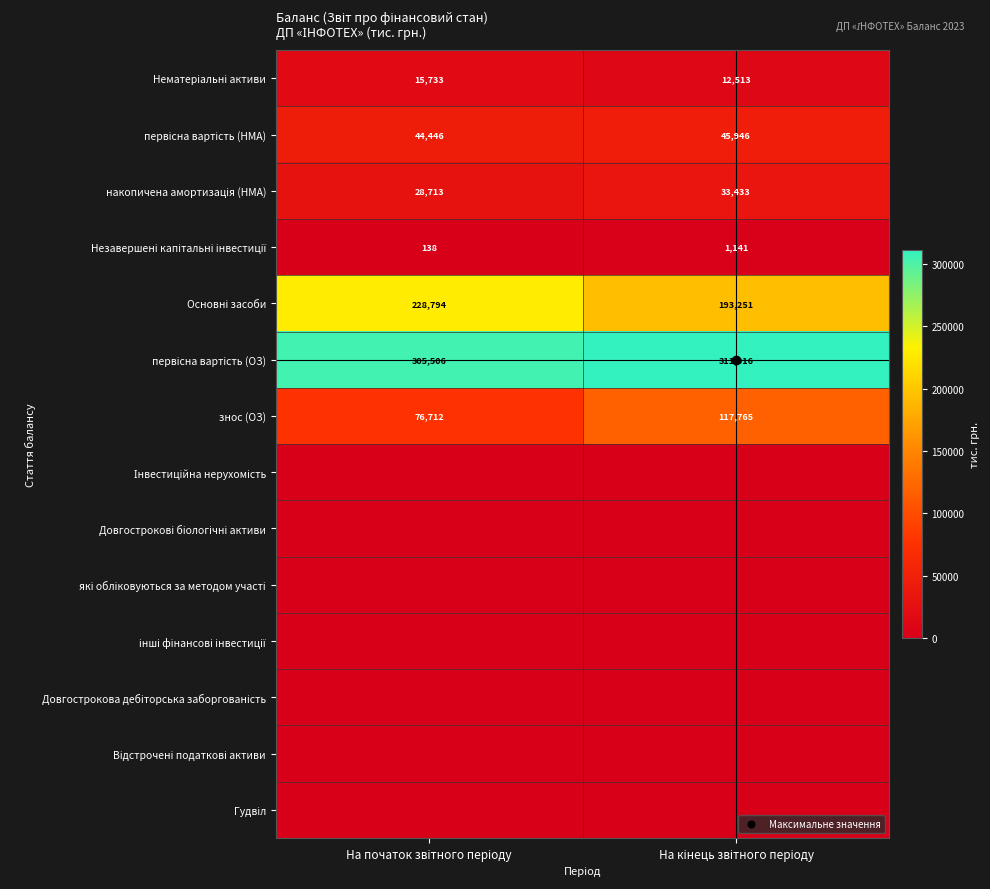

At how many categories does at least one series exceed 75775?

2